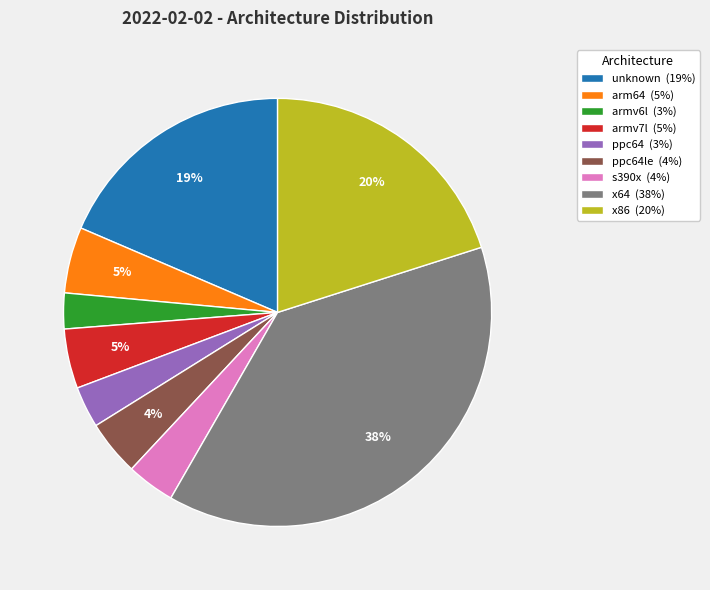

Which slice is the largest?

x64 (38%)